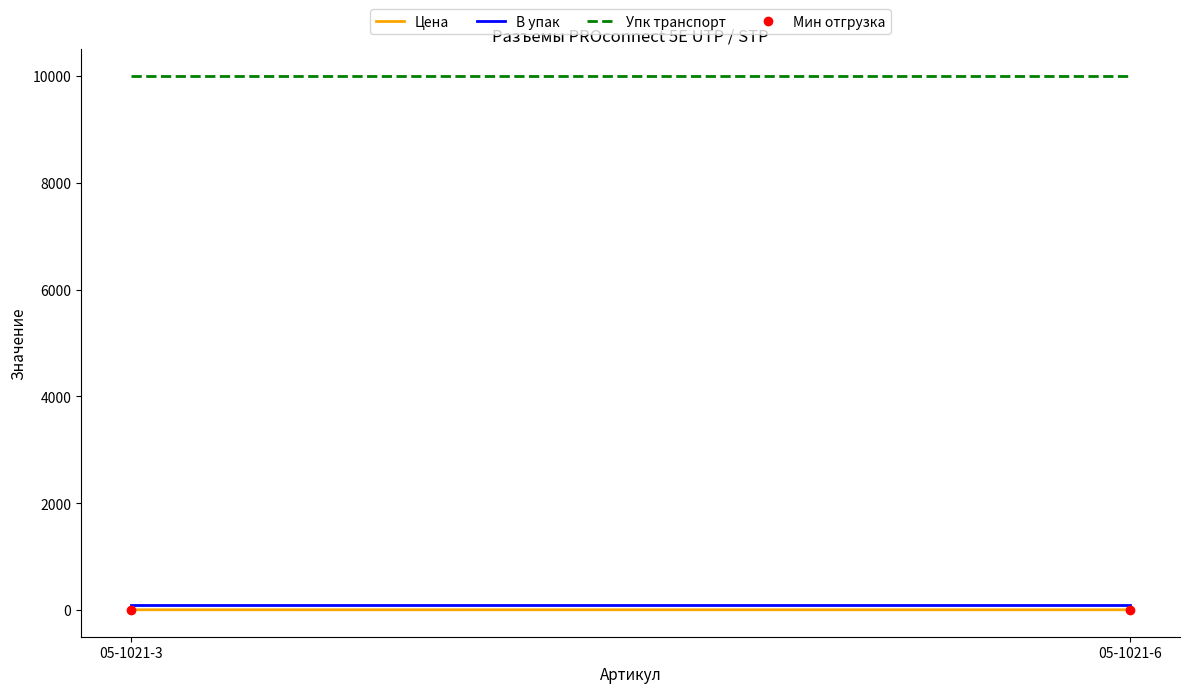

Is the value of Мин отгрузка at 05-1021-6 greater than the value of Цена at 05-1021-3?

No